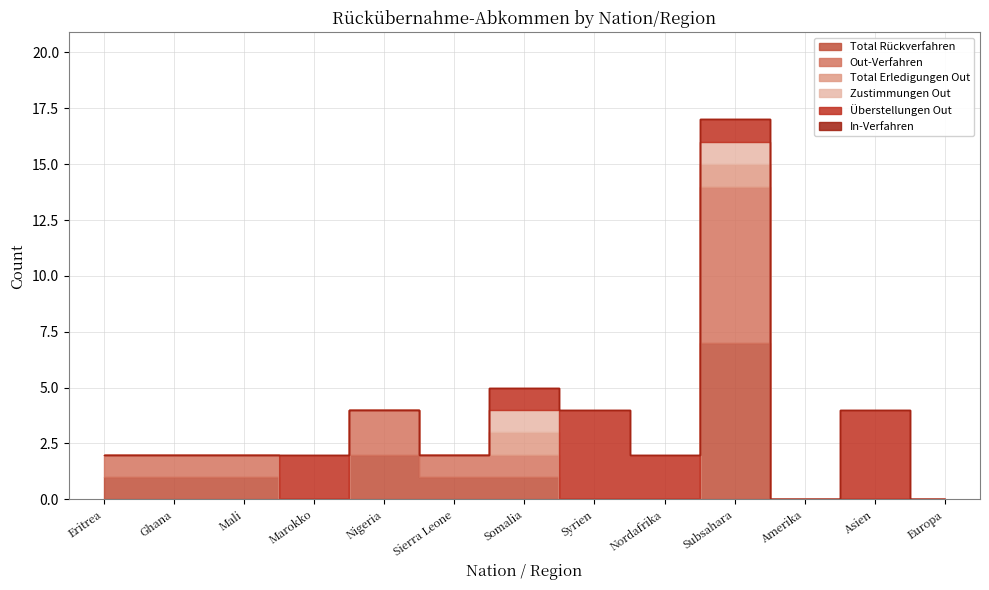

True or false: Zustimmungen Out and Out-Verfahren cross at least once.

False